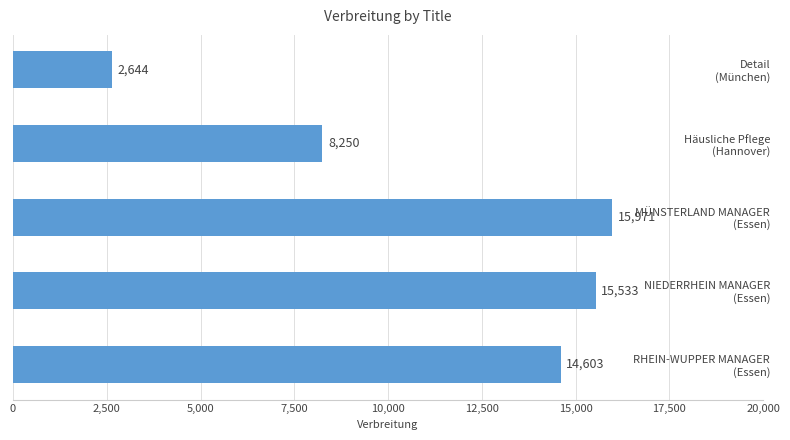

What is the value of the 2nd bar from the top?

8250